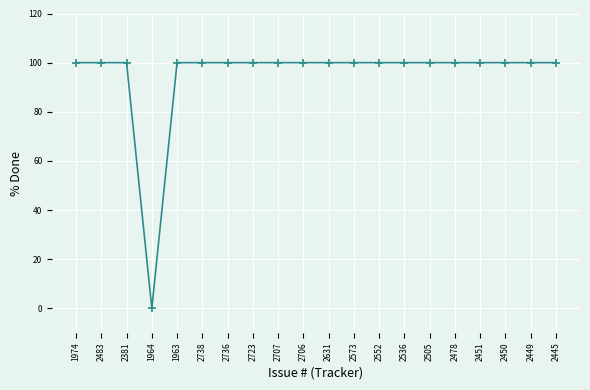

What is the sum of the values at 2505 and 2631?

200